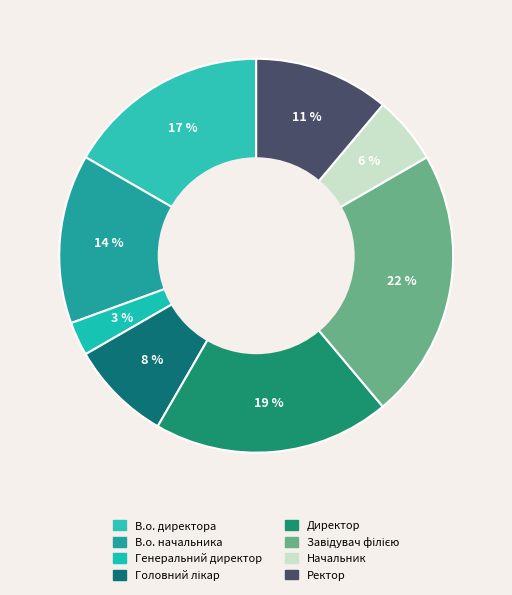

Count the number of slices in the pie.

8